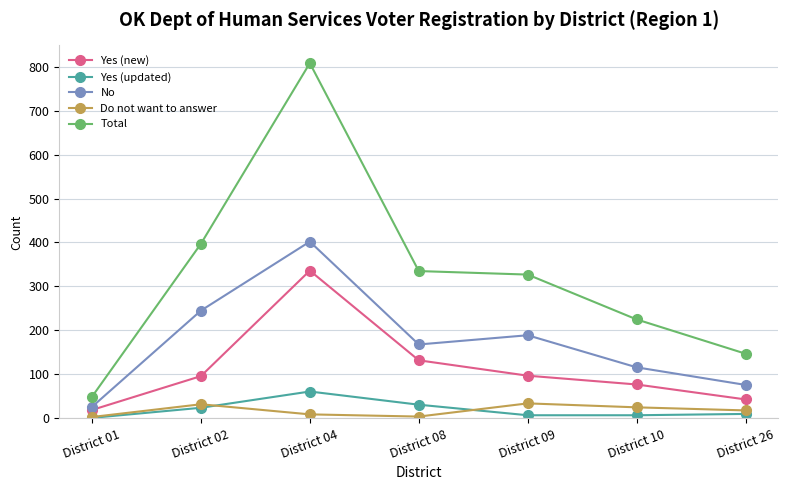

Which series has the largest range (max minus min)?

Total